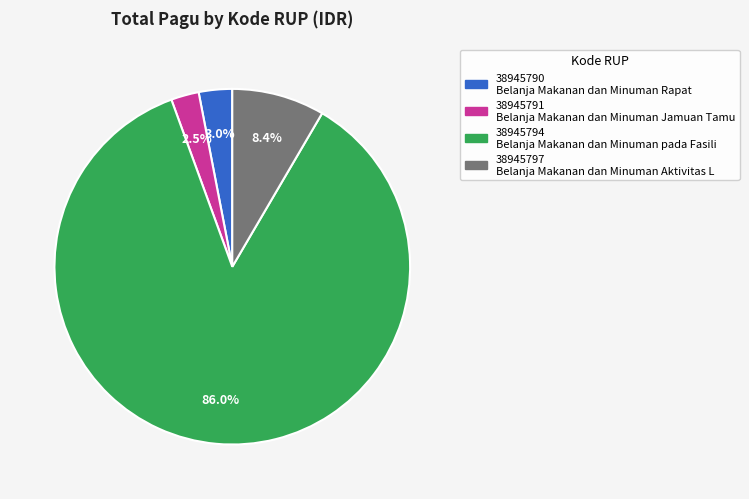

Which has a higher value, 38945797 or 38945790?

38945797